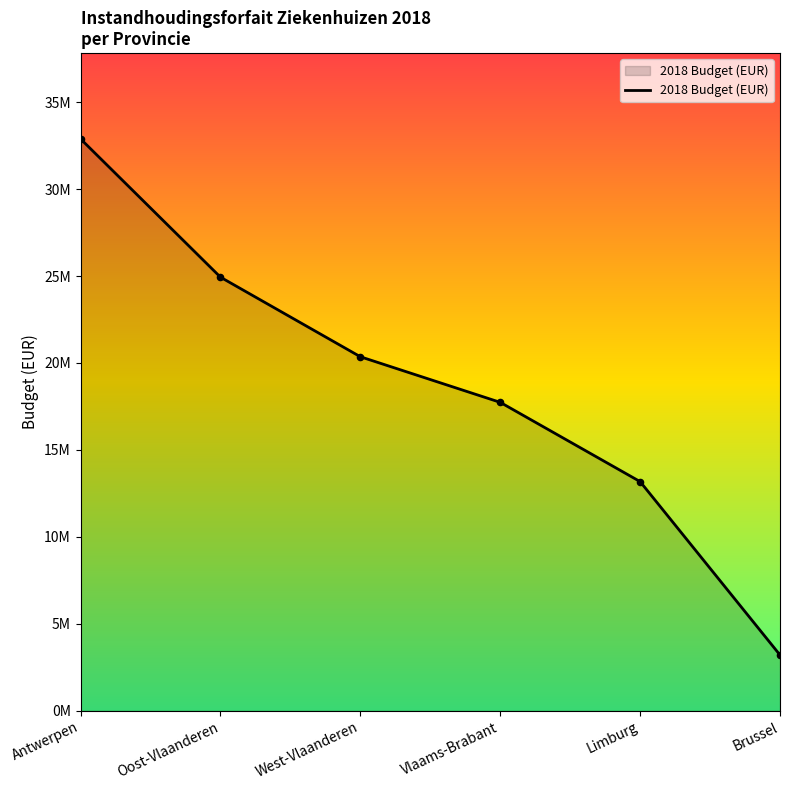

Between Limburg and Oost-Vlaanderen, which is larger?

Oost-Vlaanderen